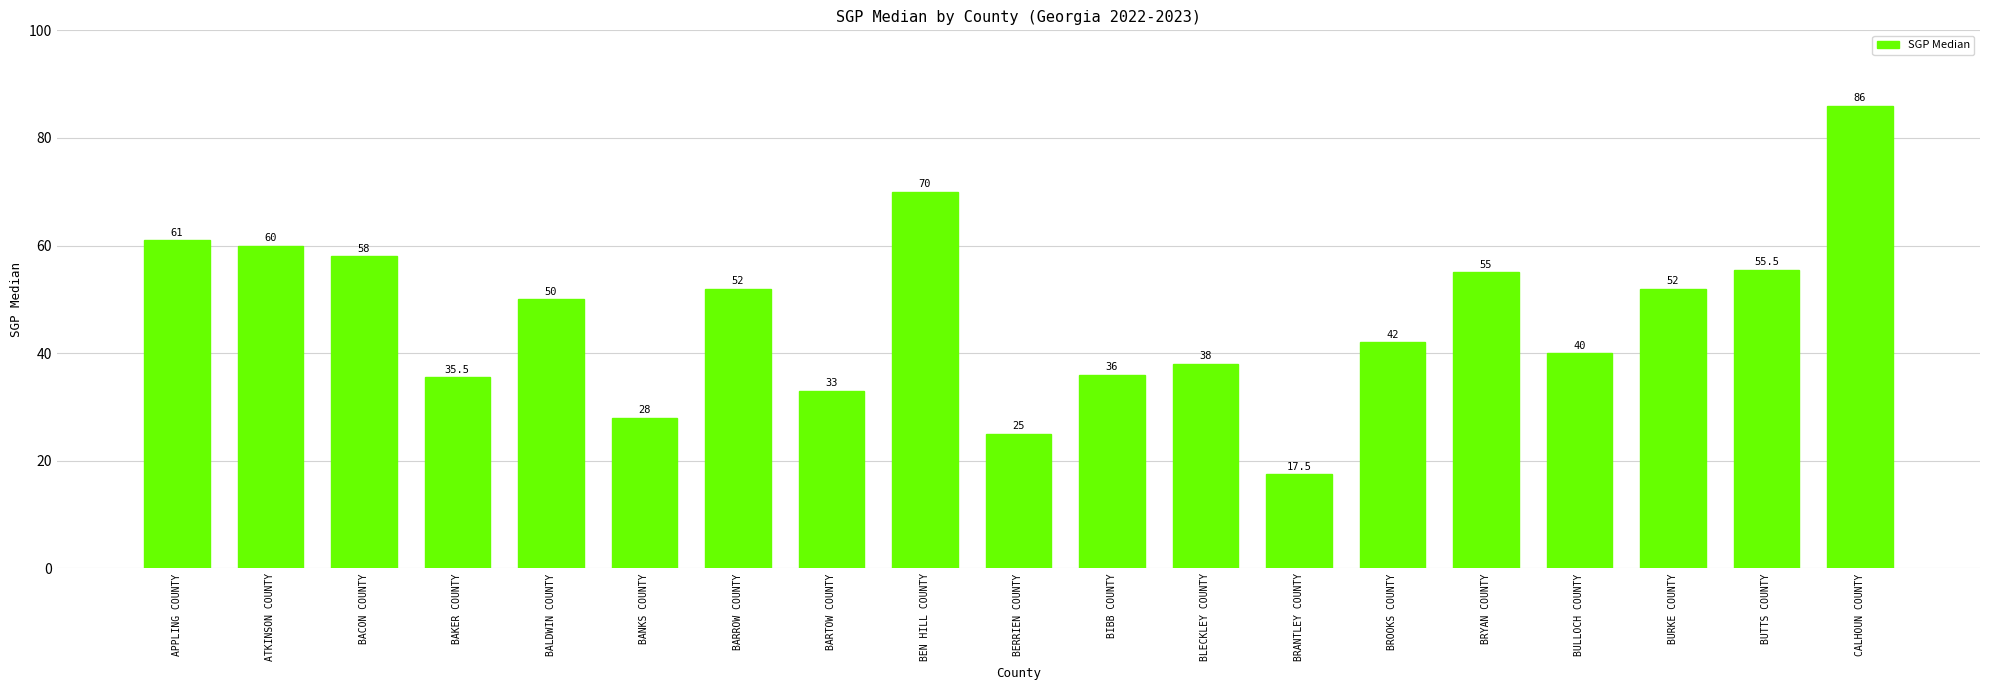

Does the chart contain stacked bars?

No